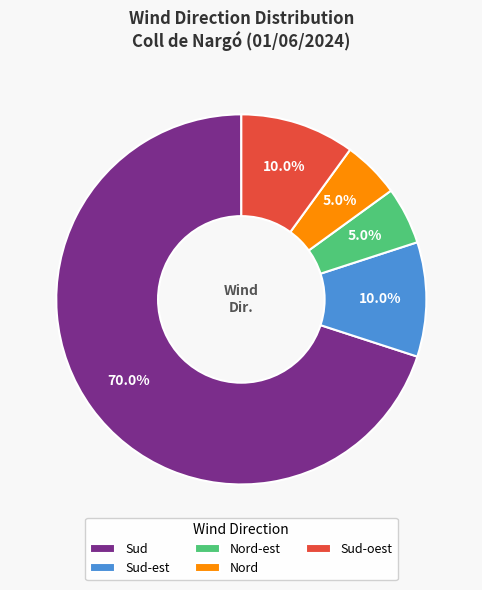

What percentage do Nord and Sud-oest together represent?

15.0%